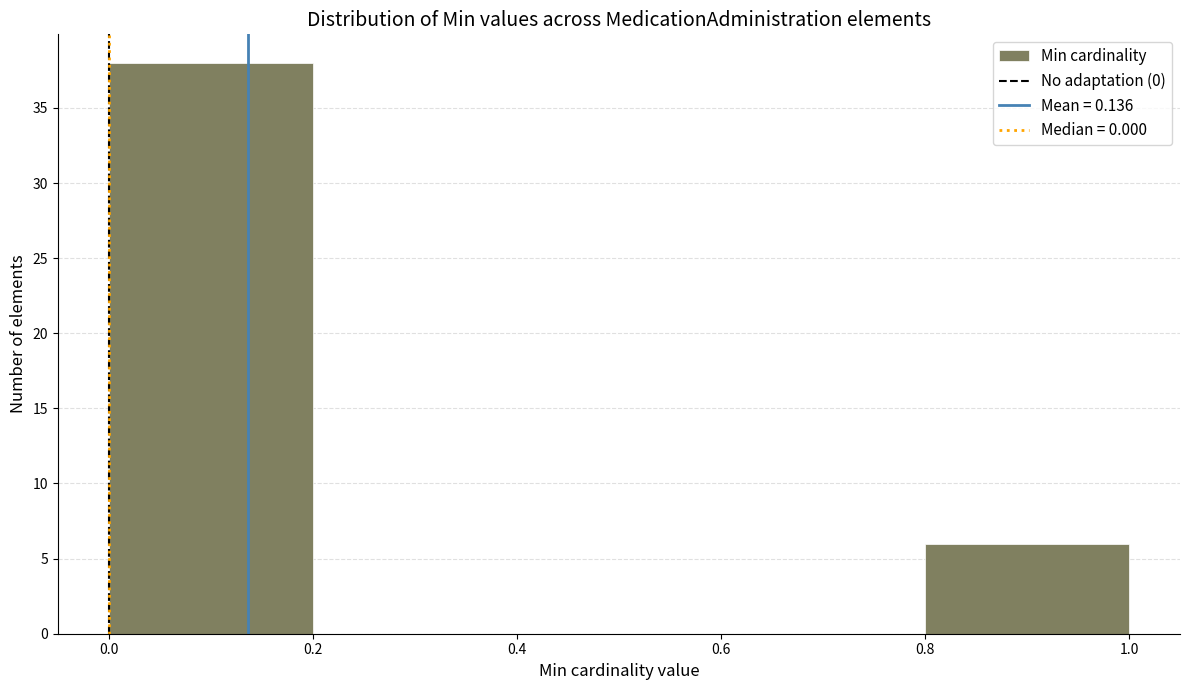

Reading left to right, list every bar in this chart as the range it spans on the x-axis followed by its height. The values are not printed on the chart, so give them approximately, as read against the axis.

0.0 to 0.2: 38
0.2 to 0.4: 0
0.4 to 0.6: 0
0.6 to 0.8: 0
0.8 to 1.0: 6